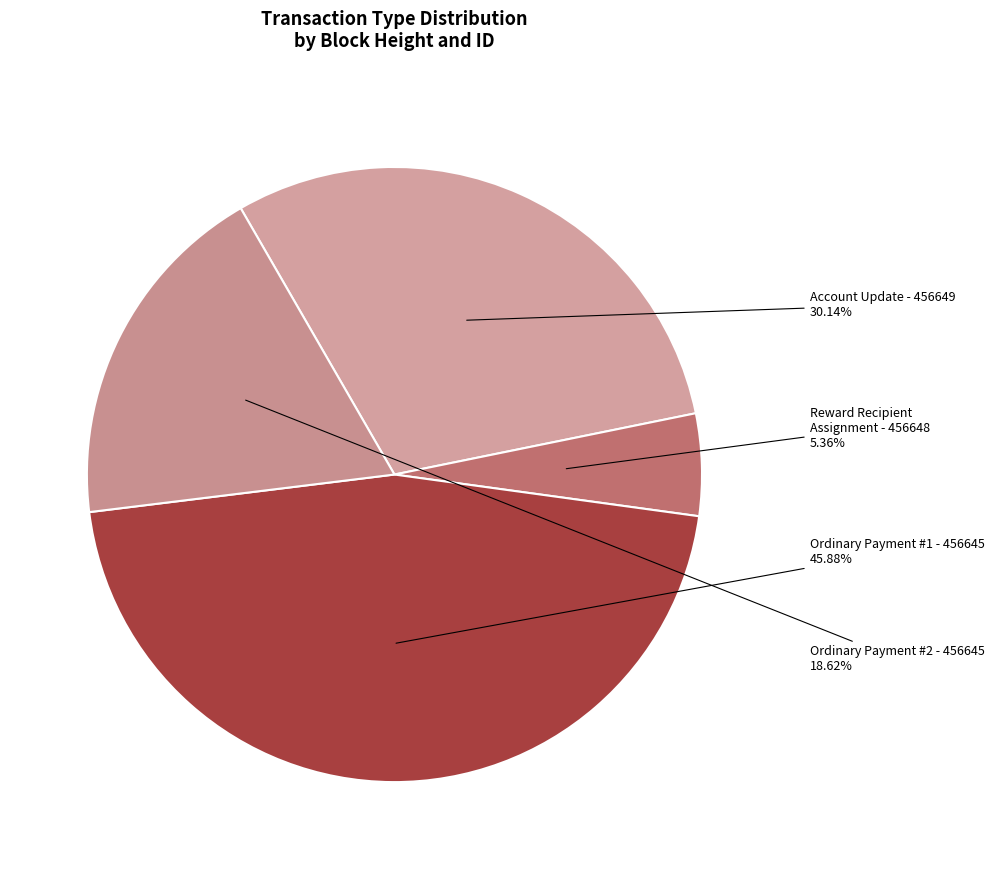

Which slice is the smallest?

Reward Recipient Assignment